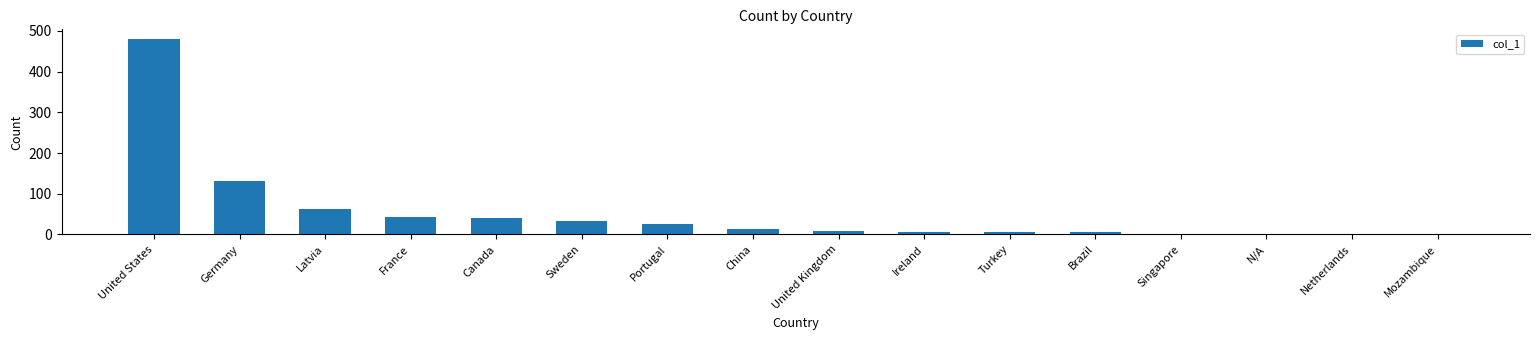

True or false: the data shows 17 at Canada.

False